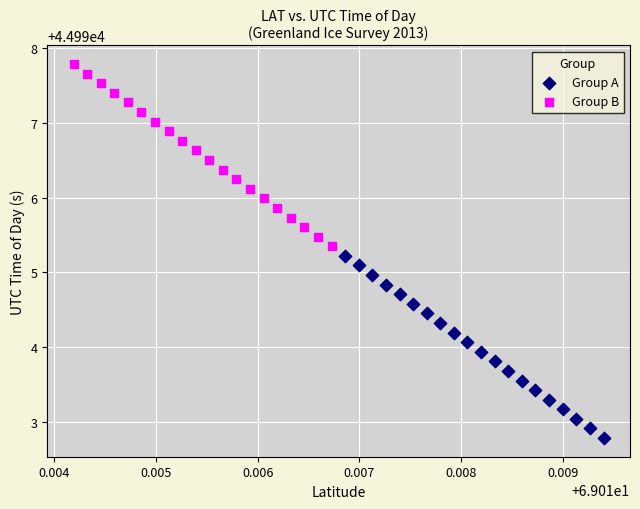

Which series has the widest spread of Y values?

Group A